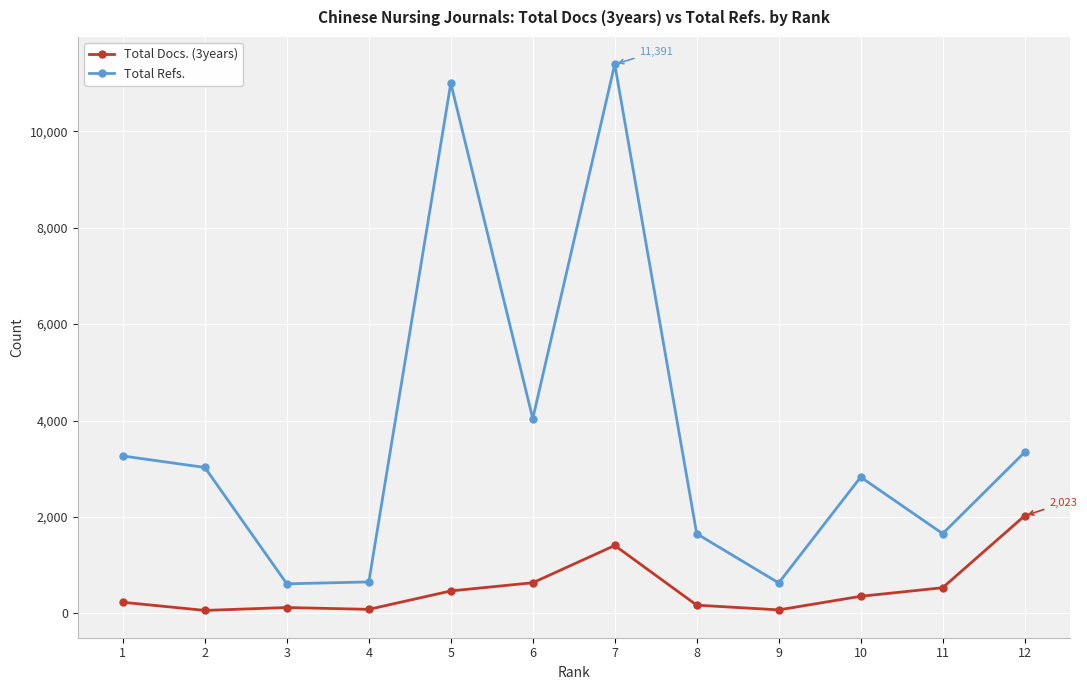

How many distinct data groups are displayed?

2